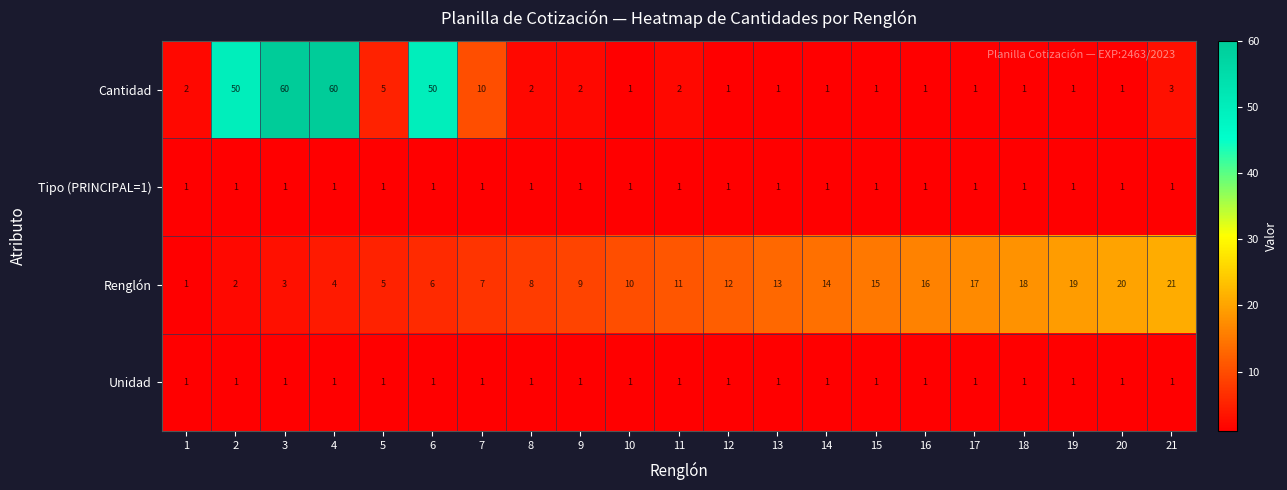

What is the difference between the Renglón values at 8 and 5?

3